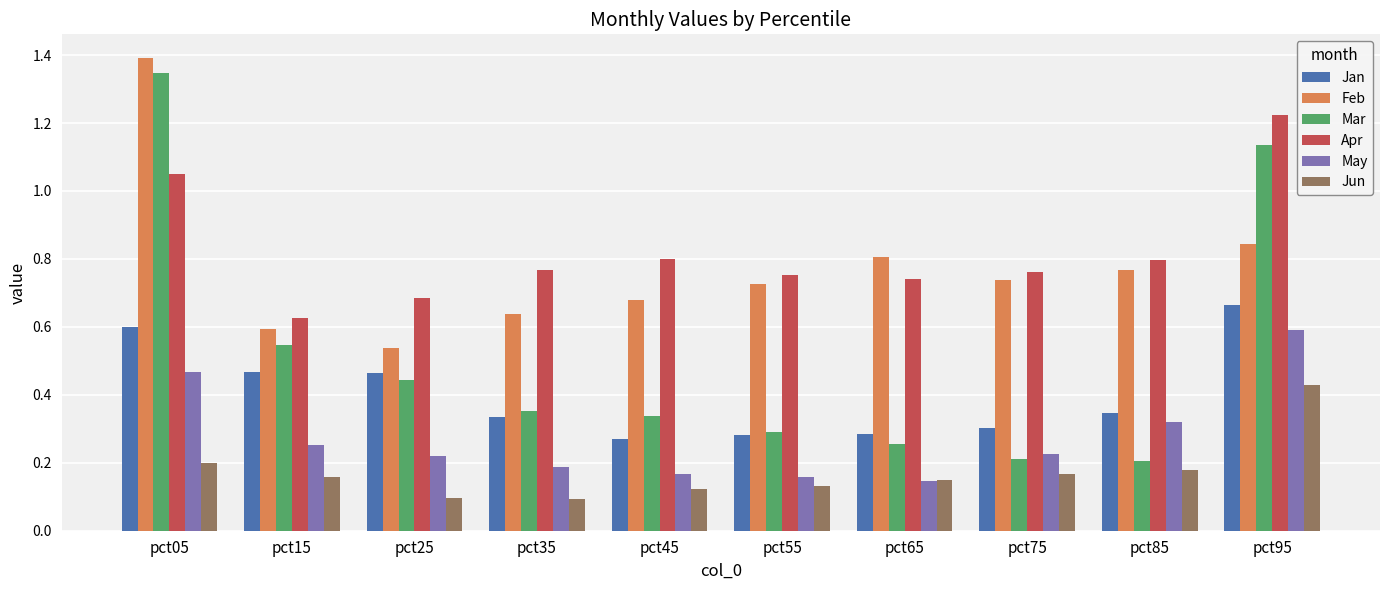

What is the sum of the Apr values at pct75 and pct45?

1.6